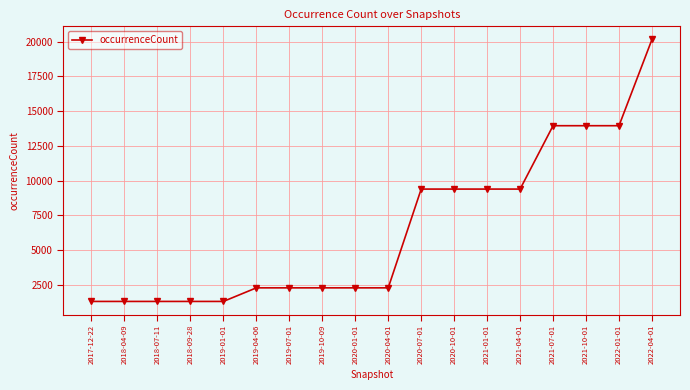

Reading left to right, extract all data points from this chart.

2017-12-22=1295	2018-04-09=1295	2018-07-11=1295	2018-09-28=1295	2019-01-01=1295	2019-04-06=2273	2019-07-01=2273	2019-10-09=2273	2020-01-01=2273	2020-04-01=2273	2020-07-01=9388	2020-10-01=9388	2021-01-01=9388	2021-04-01=9388	2021-07-01=13953	2021-10-01=13953	2022-01-01=13953	2022-04-01=20168